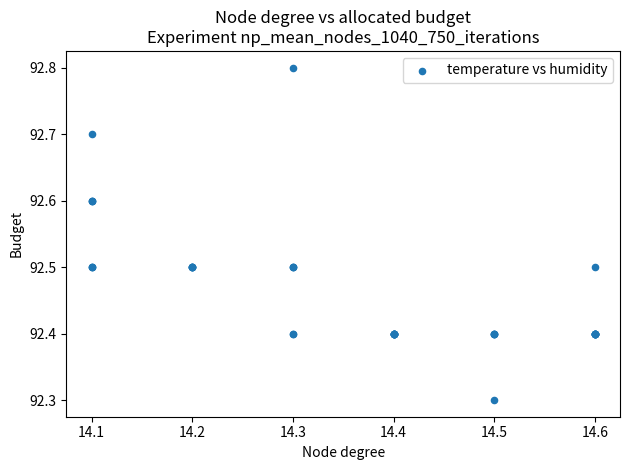

What Y value in the scatter plot is closest to 92?

92.3